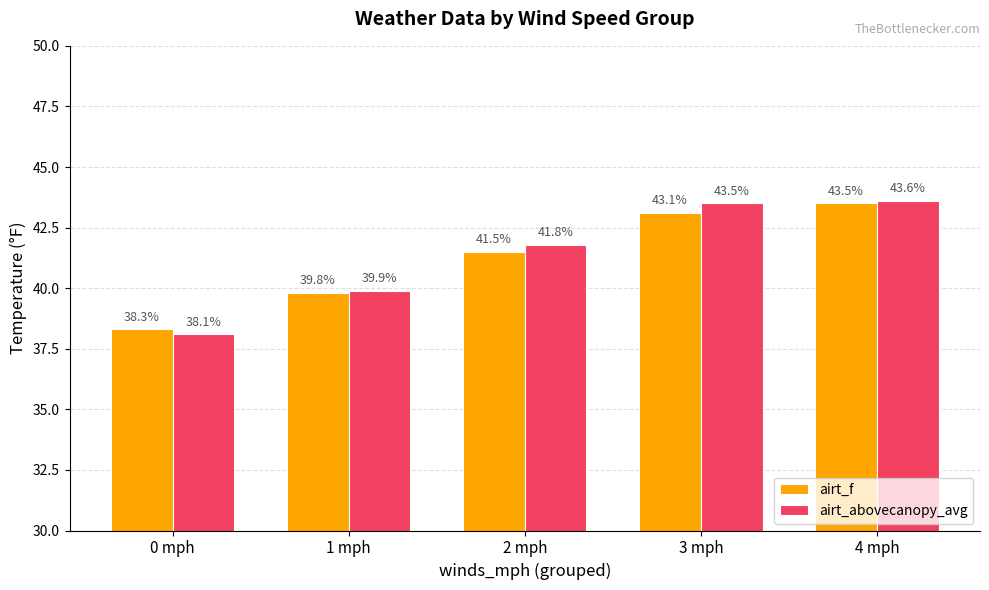

At which label is airt_abovecanopy_avg closest to 40?

1 mph